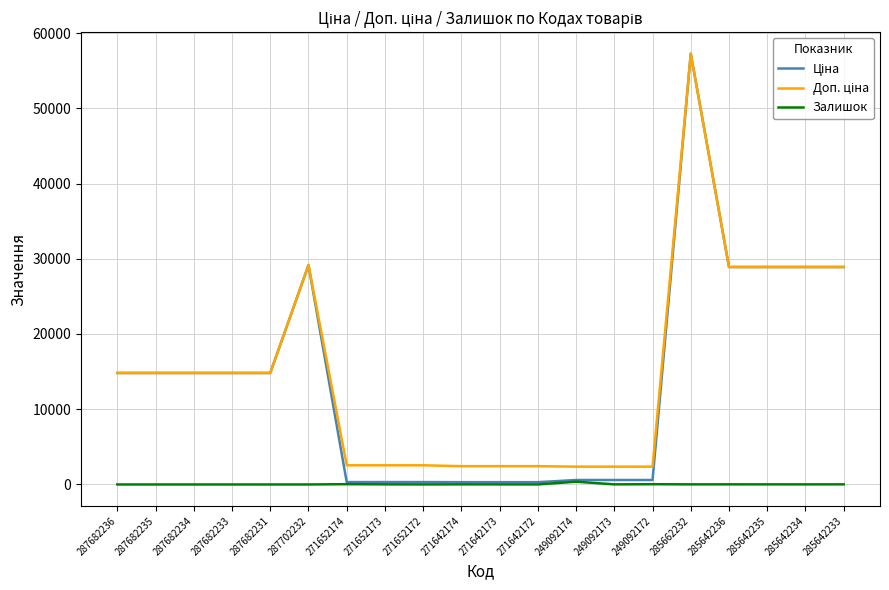

The Залишок series shows 365.0 at 249092174. True or false?

True